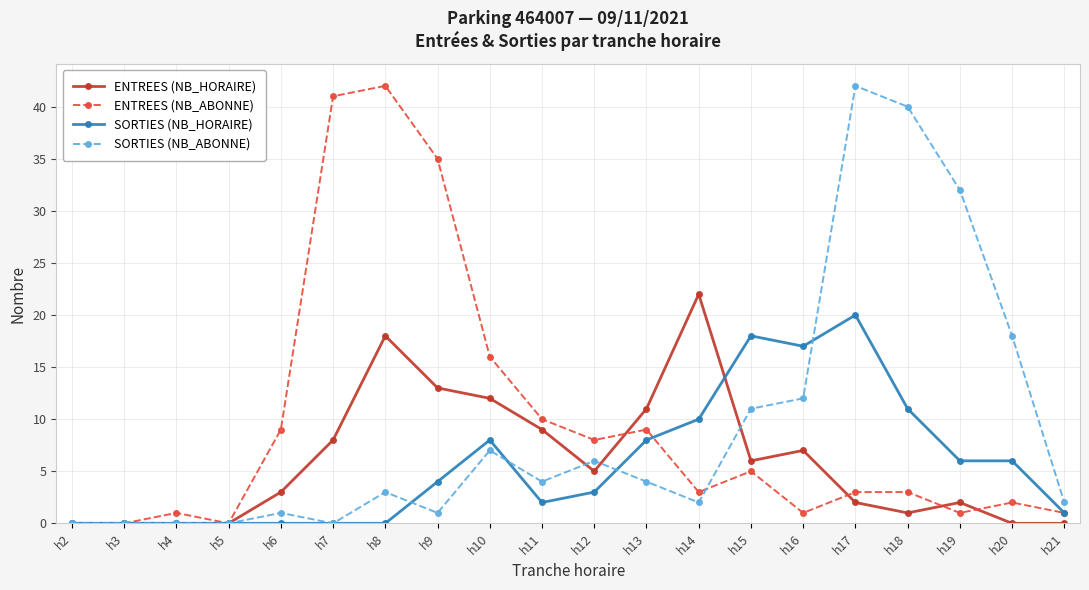

The SORTIES (NB_ABONNE) series shows 19 at h17. True or false?

False